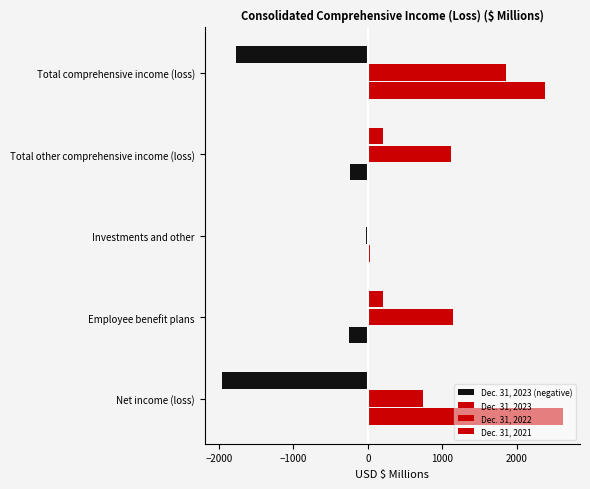

What are all the series names shown in the legend?

Dec. 31, 2023 (negative), Dec. 31, 2023, Dec. 31, 2022, Dec. 31, 2021